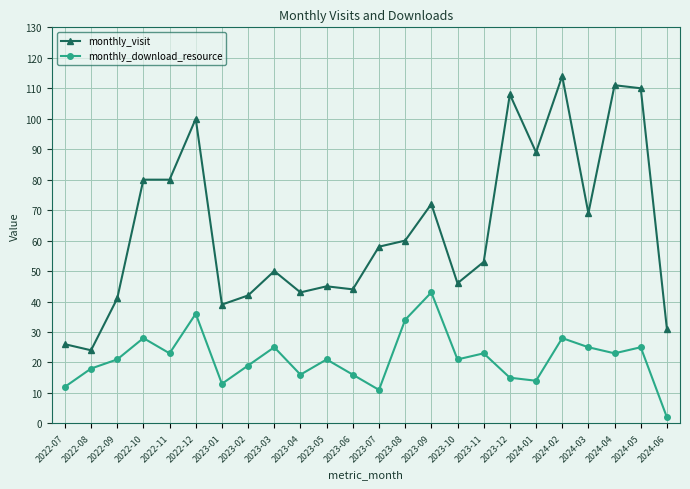

How many categories are shown in the chart?

24